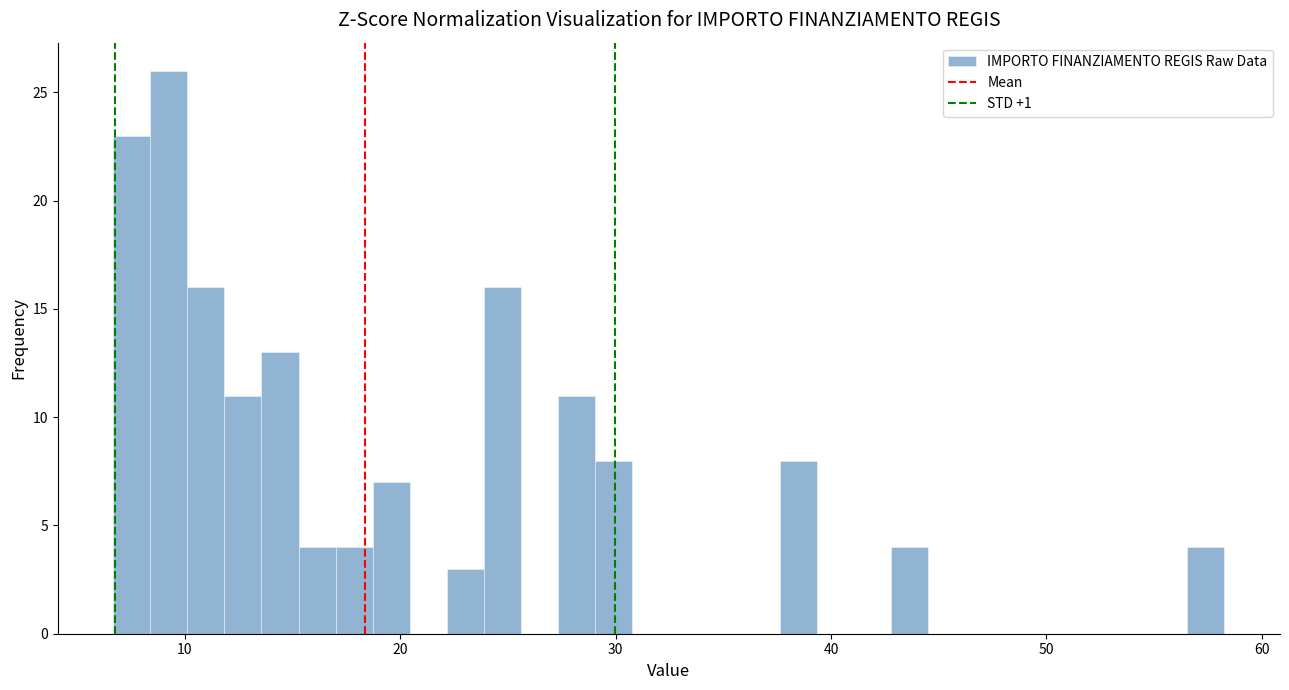

Read against the x-axis, roughly where is the centre of the tallest bar?

9